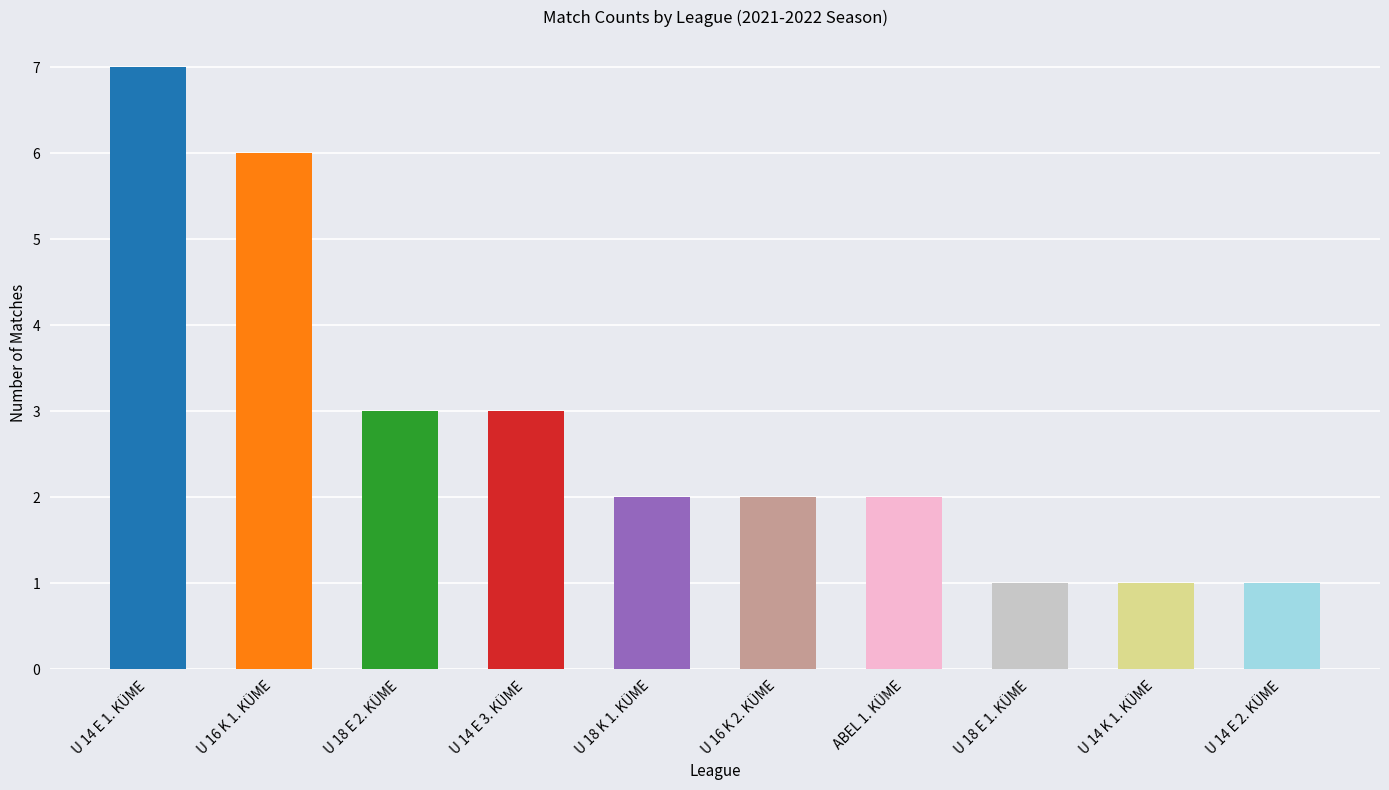

What is the label of the 2nd bar from the left?

U 16 K 1. KÜME